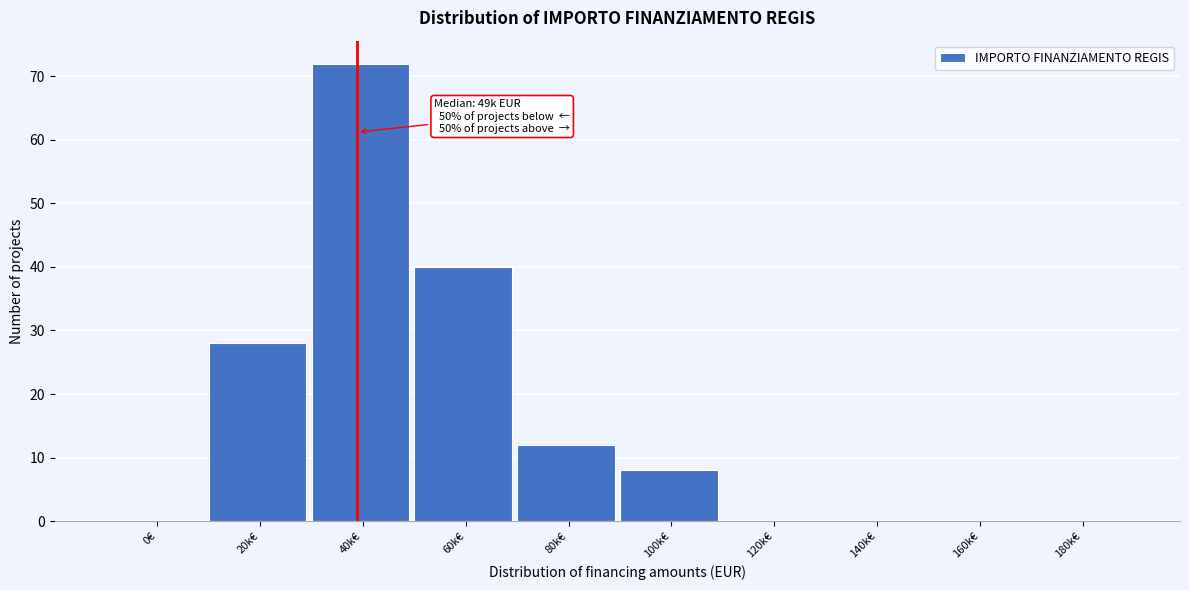

Reading right to left, transcribe all the data shown in this chart.

180k€=0	160k€=0	140k€=0	120k€=0	100k€=8	80k€=12	60k€=40	40k€=72	20k€=28	0€=0